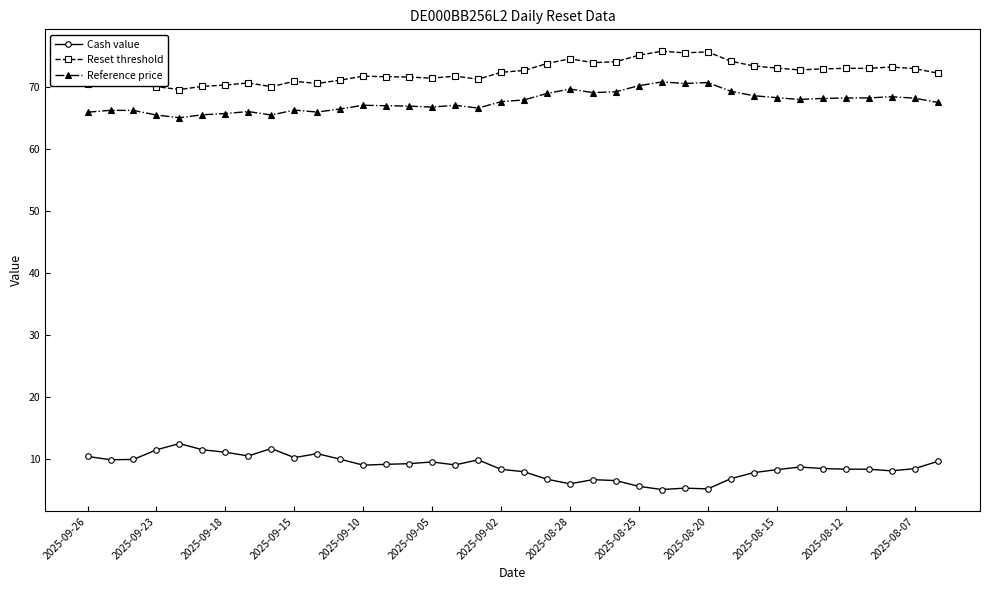

Count the number of categories in the chart.

38